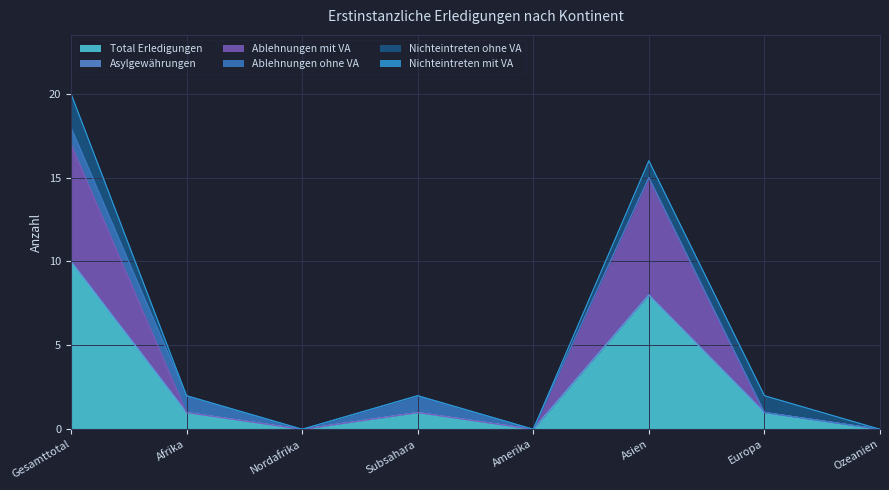

At which label does Total Erledigungen first exceed 1?

Gesamttotal